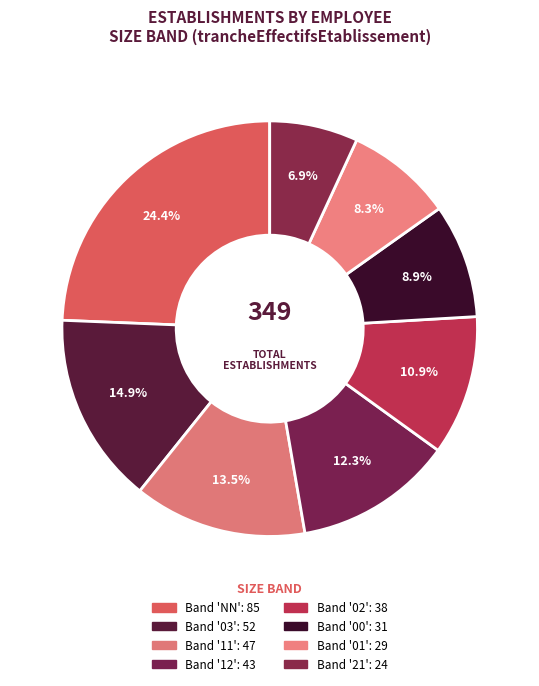

How many slices are in this pie chart?

8